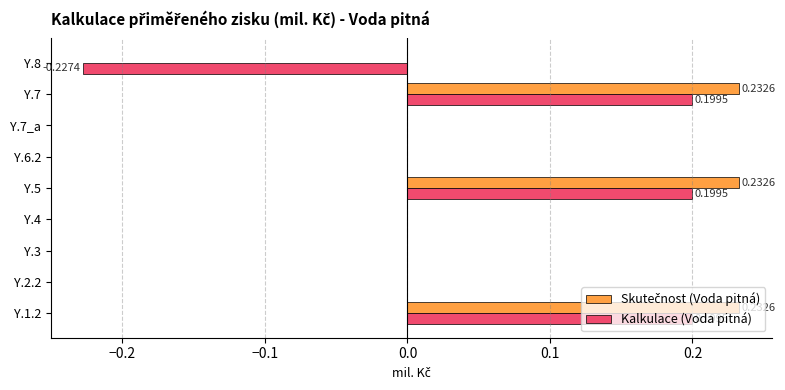

What is the sum of all Skutečnost (Voda pitná) values?

0.7